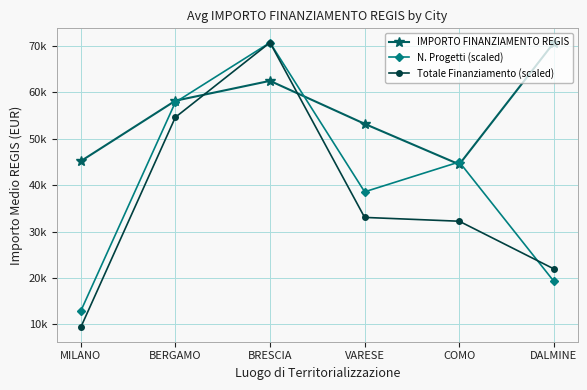

Rank the categories by IMPORTO FINANZIAMENTO REGIS value from lowest to highest.

COMO, MILANO, VARESE, BERGAMO, BRESCIA, DALMINE